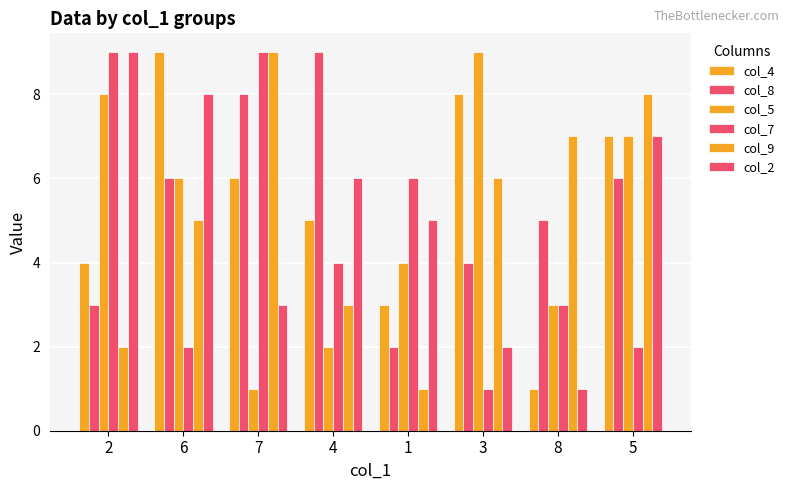

Which series has the largest range (max minus min)?

col_4